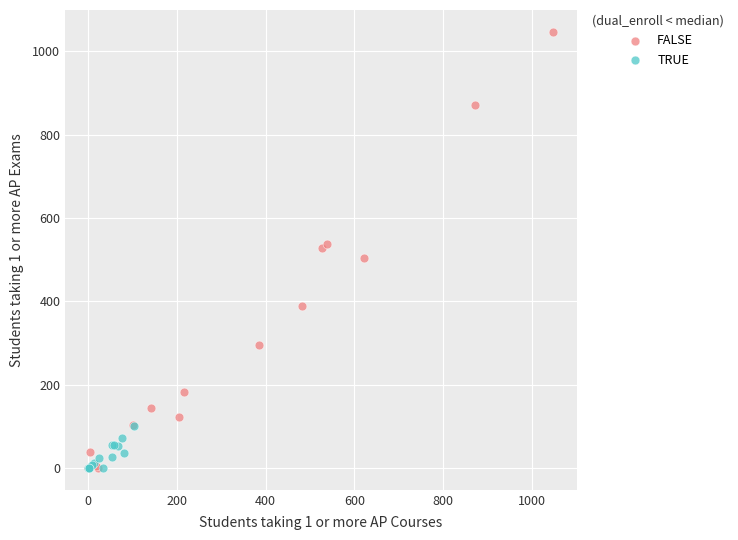

Which series has the widest spread of Y values?

FALSE